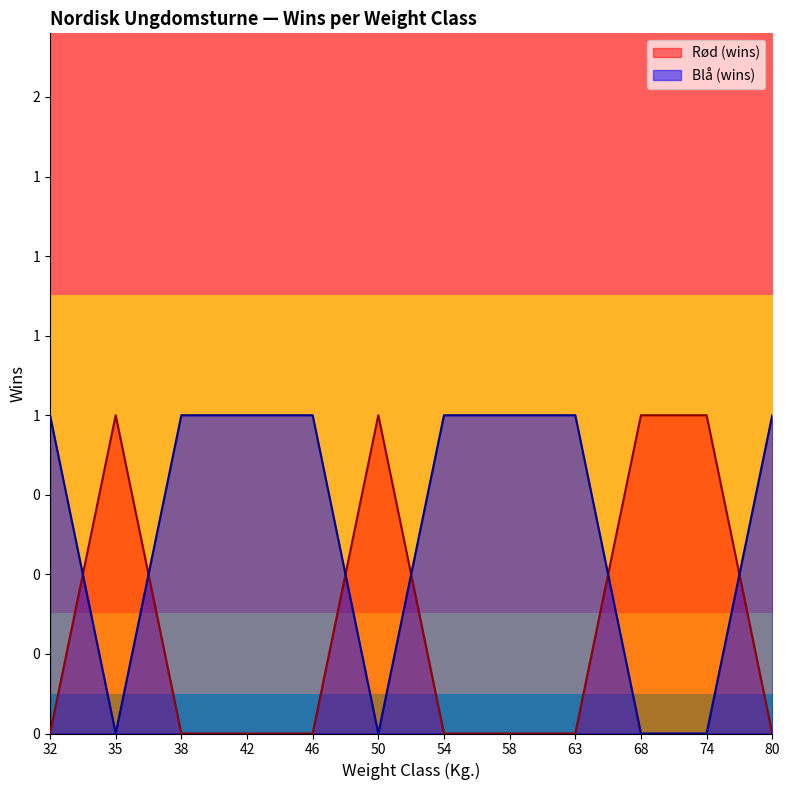

True or false: Blå (wins) has a value of 0 at 54.

False